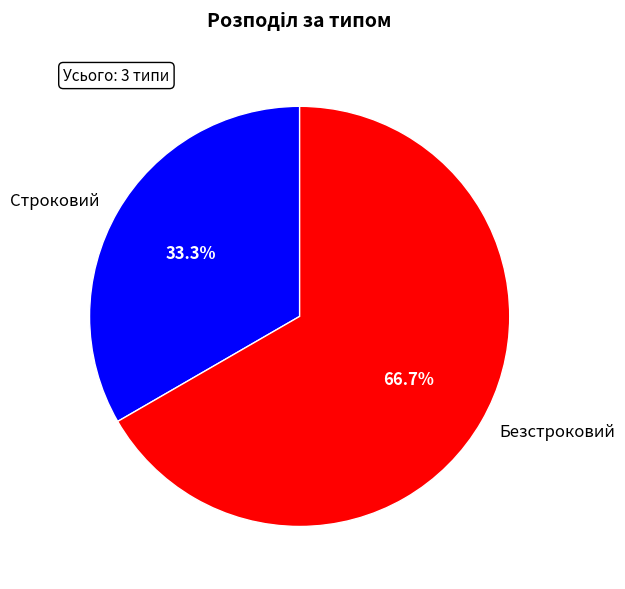

To the nearest percent, what is the combined percentage of Строковий and Безстроковий?

100%